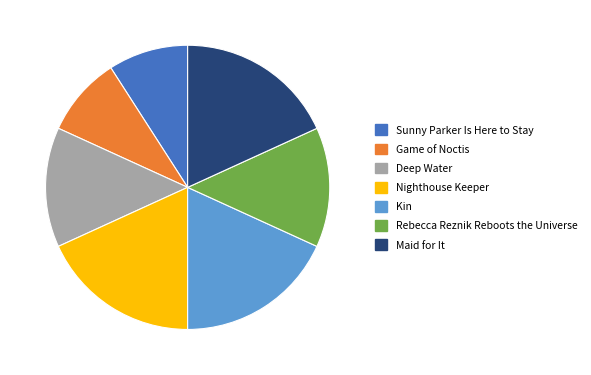

Do Maid for It and Sunny Parker Is Here to Stay together represent more than half of the pie?

No